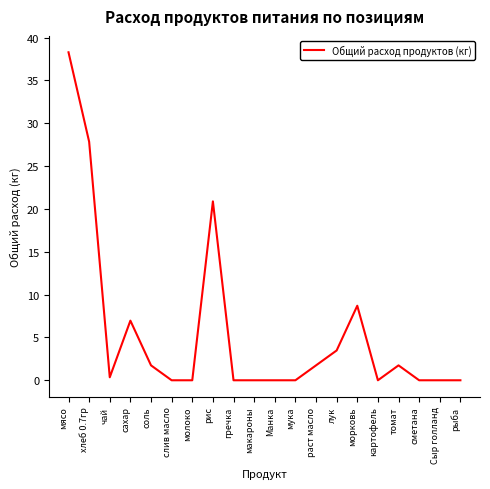

What is the sum of all values?

111.7